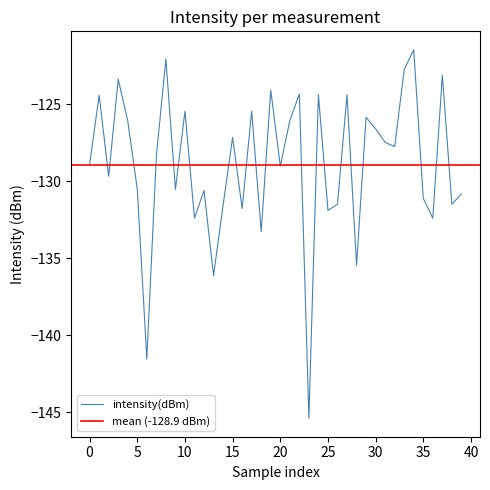

How many interior local valleys (lower than both neighbors) does the data have?

14